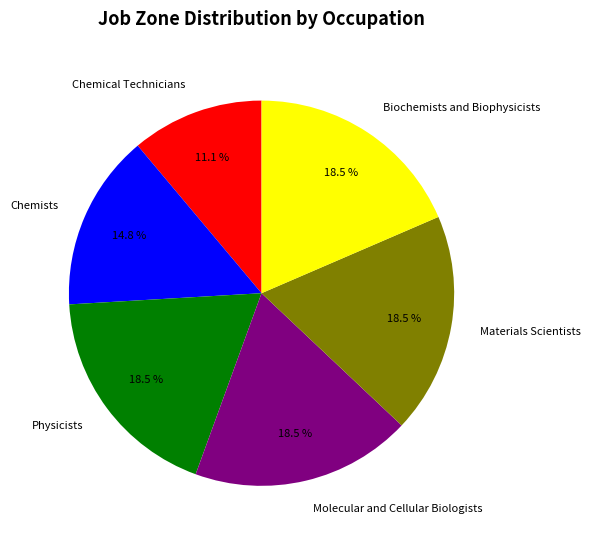

Is Molecular and Cellular Biologists the majority of the pie?

No